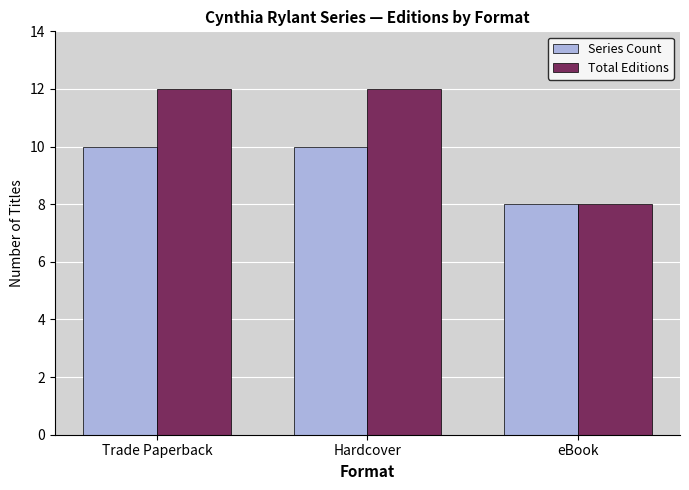

The Total Editions series shows 4 at eBook. True or false?

False